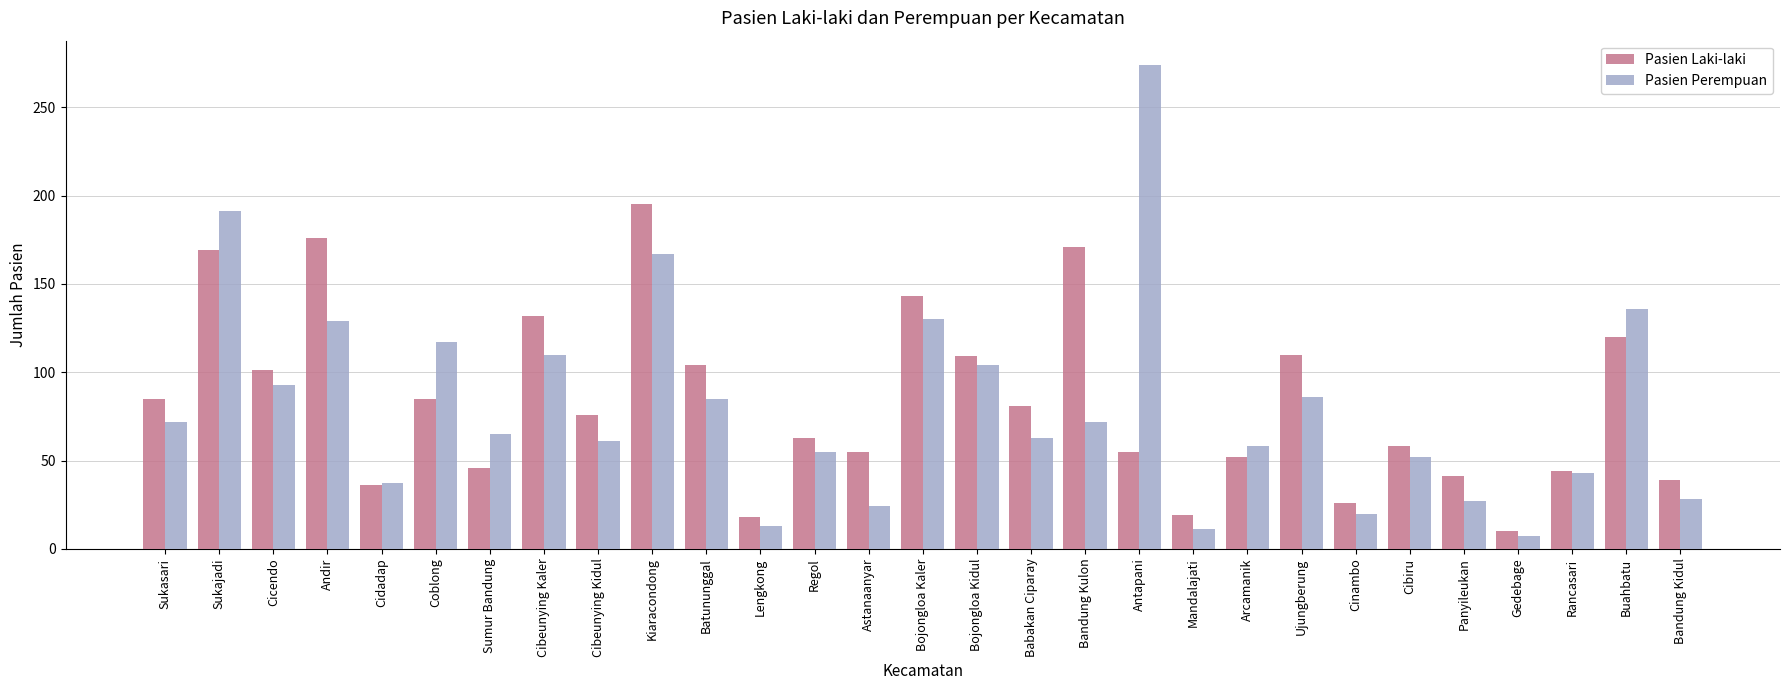

What is the smallest value displayed?

7